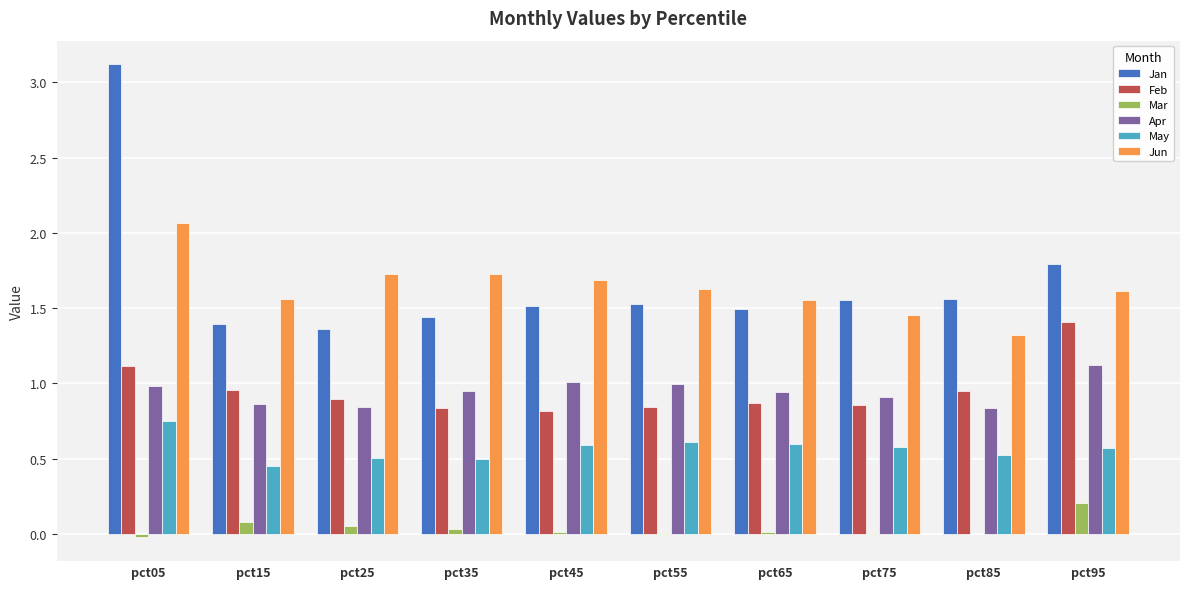

The value of Jan at pct55 is 1.5. True or false?

True